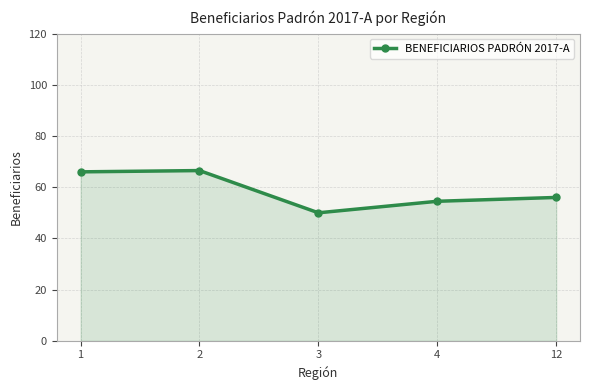

The chart shows a value of 78.0 at 4. True or false?

False